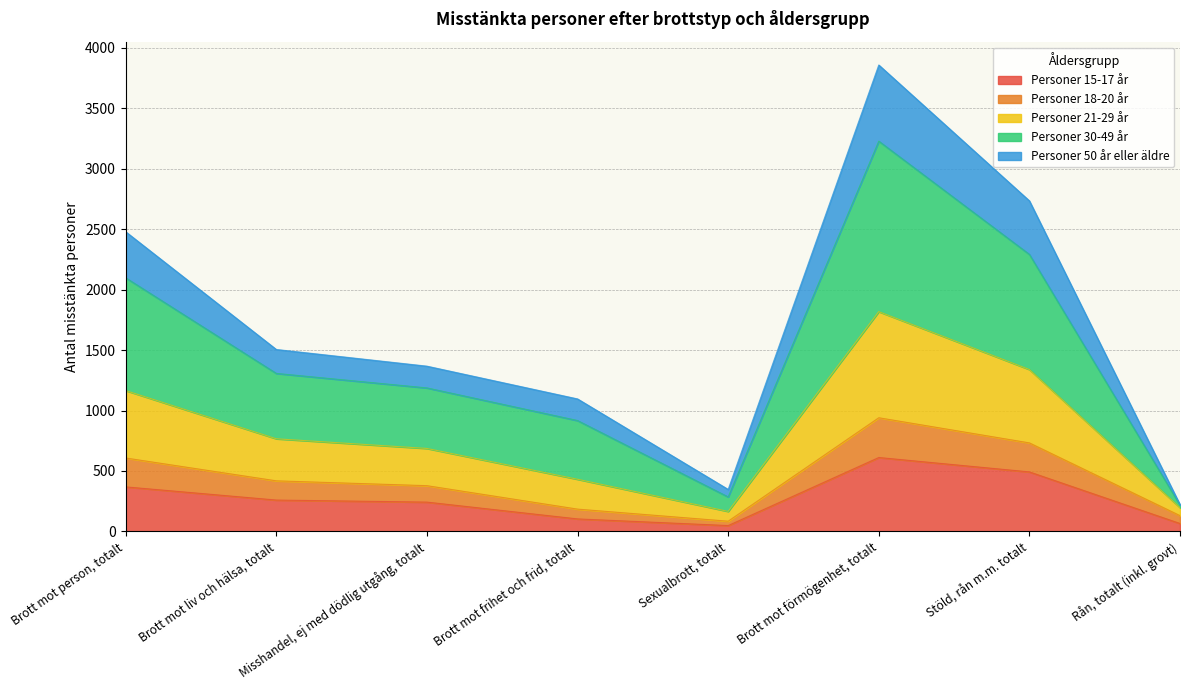

The Personer 18-20 år series shows 1812 at Stöld, rån m.m. totalt. True or false?

False